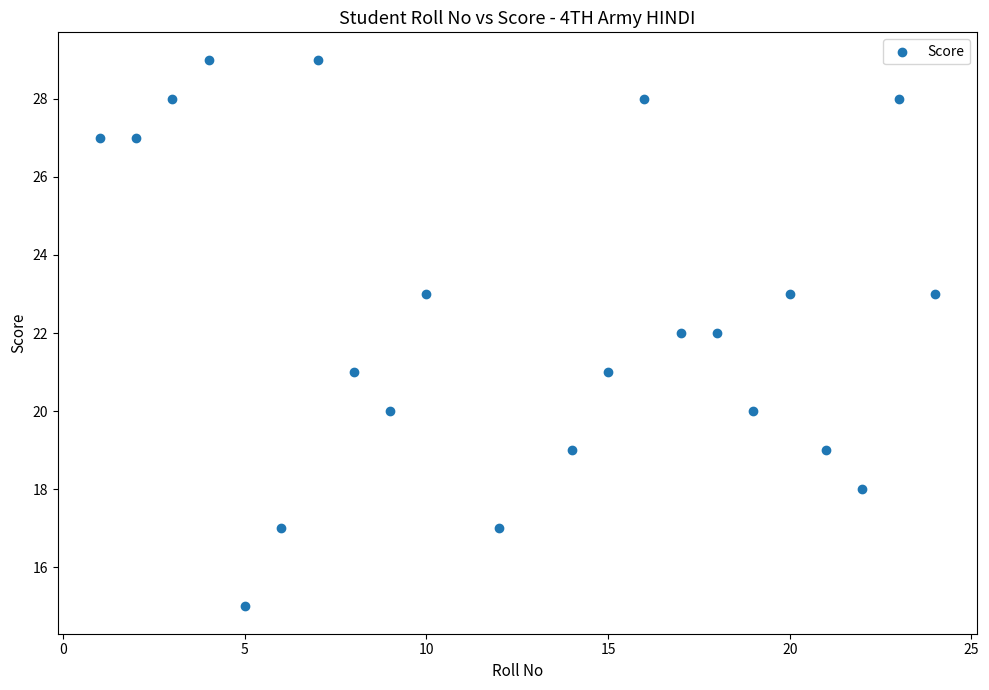

What is the range of Y values (max minus min)?

14